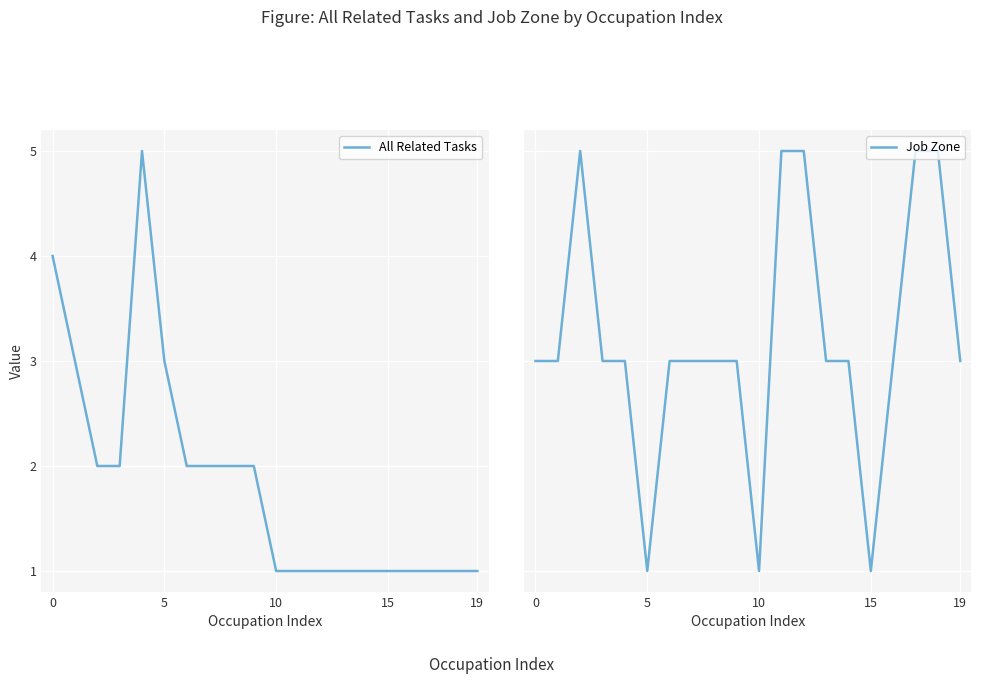

What is the average value of the Job Zone series?

4